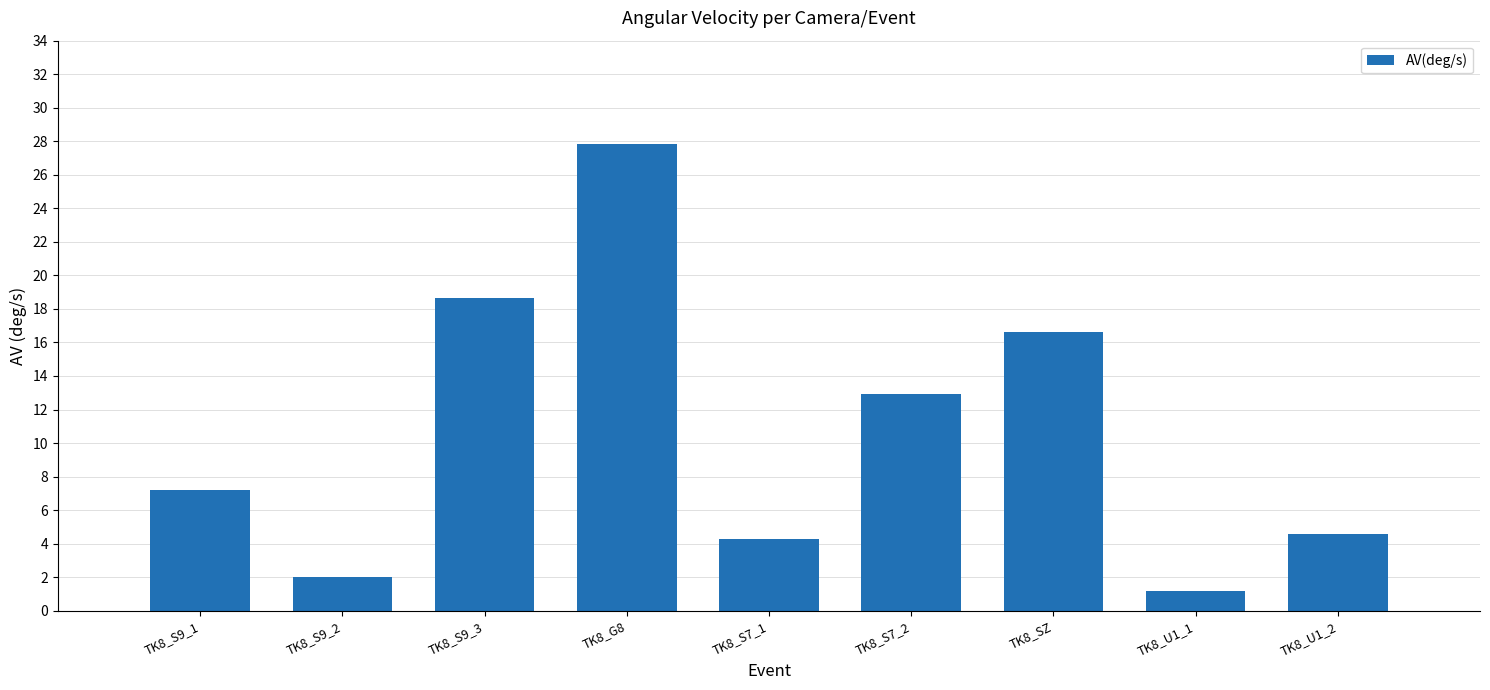

How many values are below 7?

4